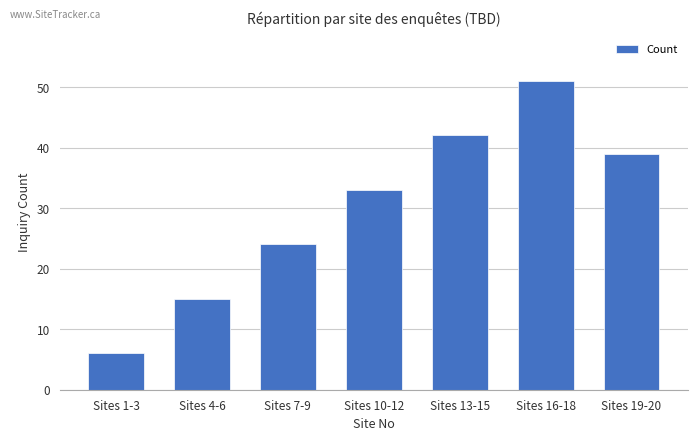

What is the average value?

30